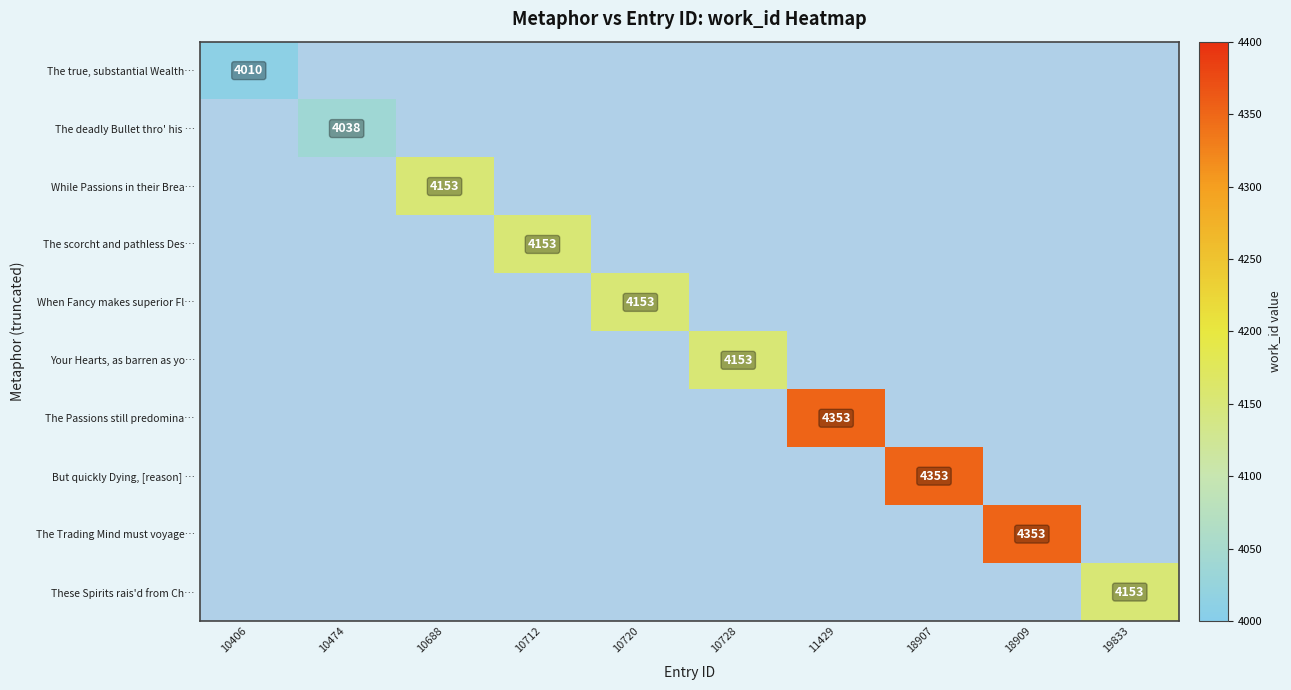

Between 10720 and 18907, which is larger?

18907